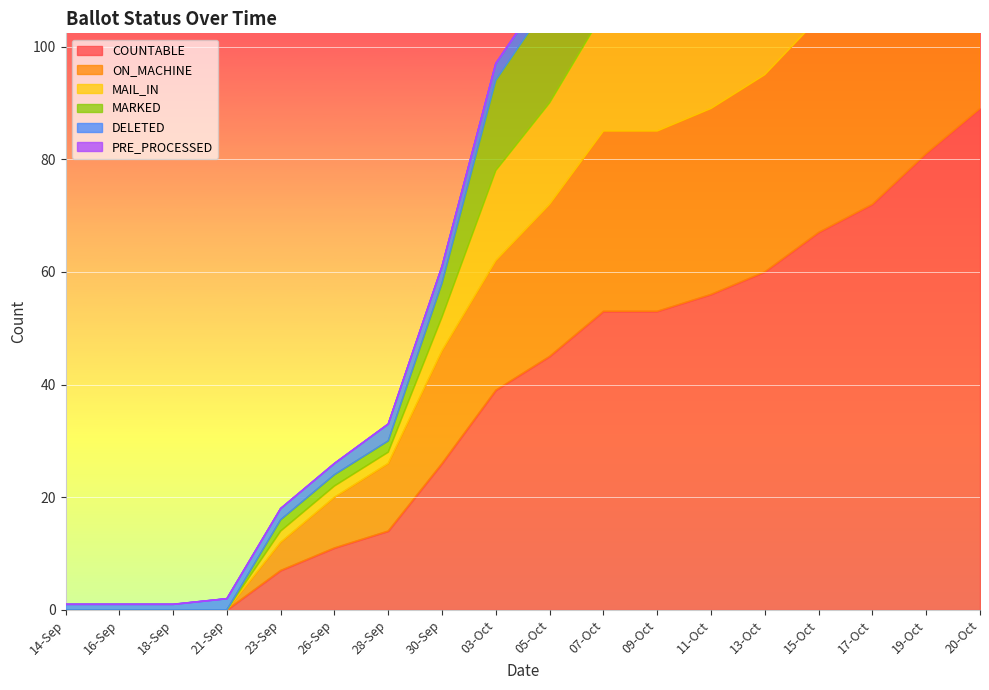

The COUNTABLE series shows 26 at 30-Sep. True or false?

True